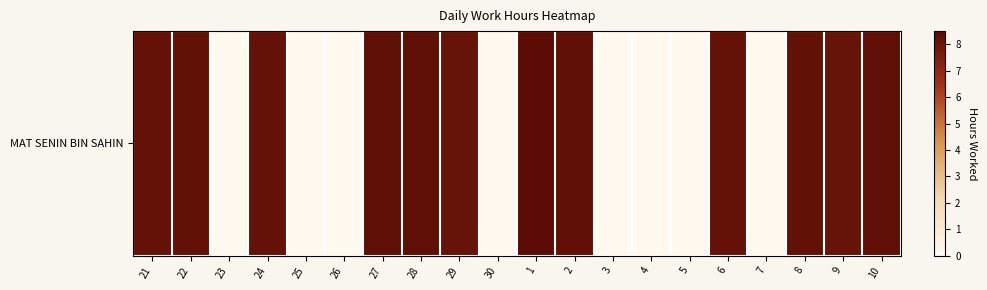

Which category has the lowest value across all series?

23